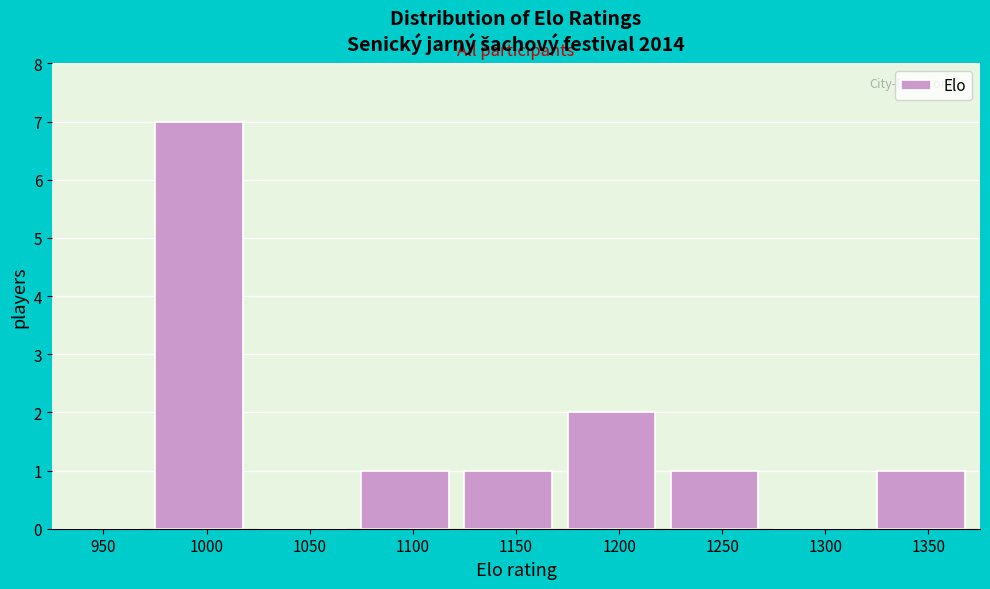

Reading left to right, extract all data points from this chart.

950=0	1000=7	1050=0	1100=1	1150=1	1200=2	1250=1	1300=0	1350=1